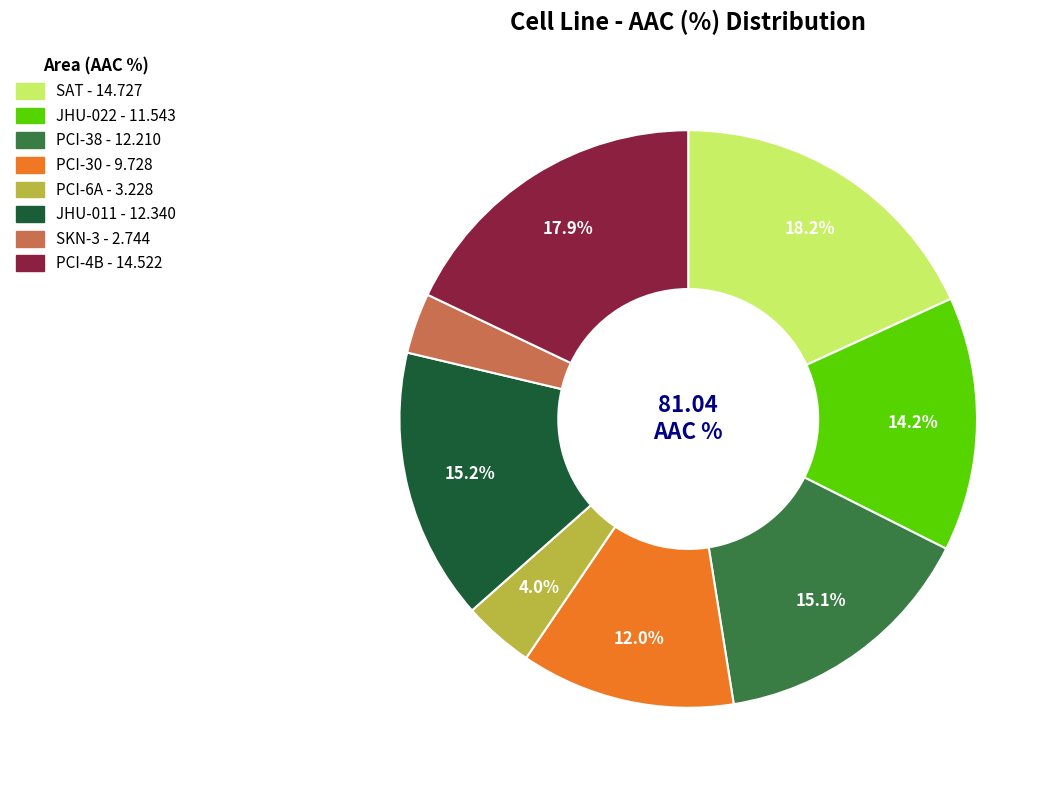

Count the number of slices in the pie.

8